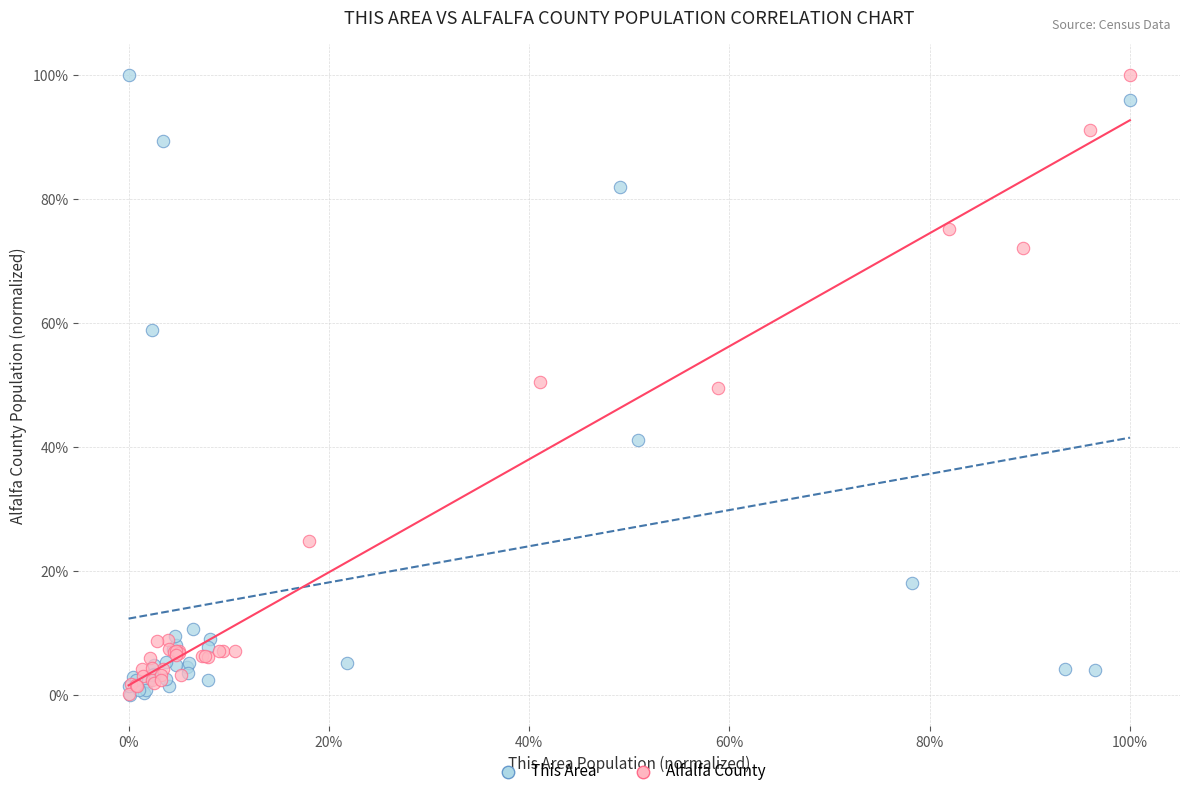

What are all the series names shown in the legend?

This Area, Alfalfa County